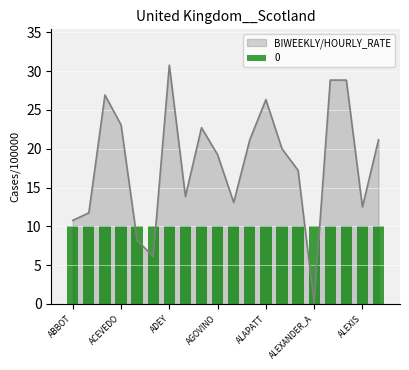

What is the difference between the maximum and minimum values?

30.7